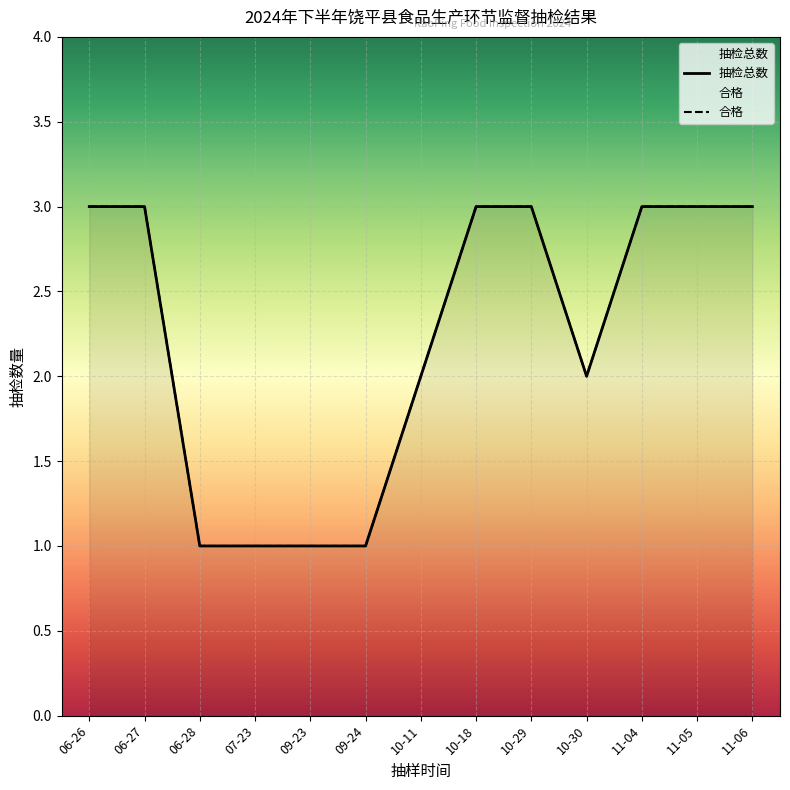

True or false: 抽检总数 and 合格 cross at least once.

False